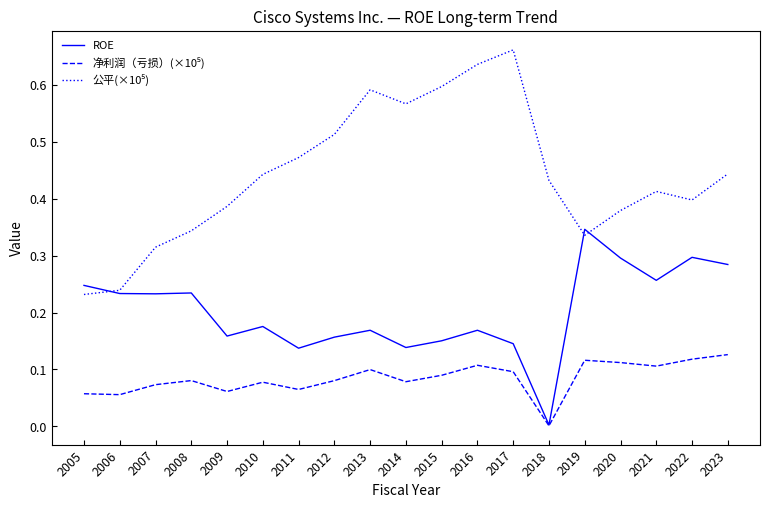

The value of ROE at 2011 is 0.0. True or false?

False